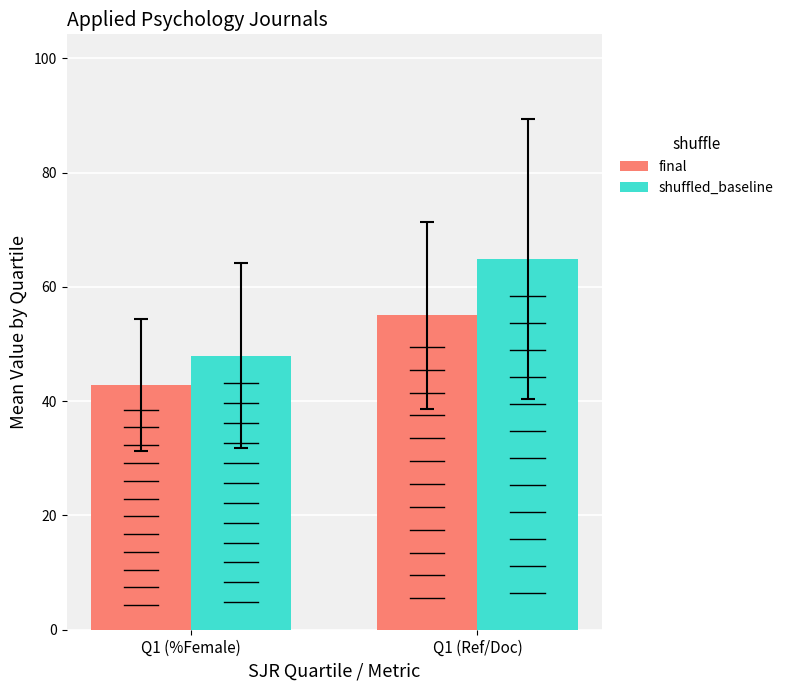

The value of final at Q1 (%Female) is 71.7. True or false?

False